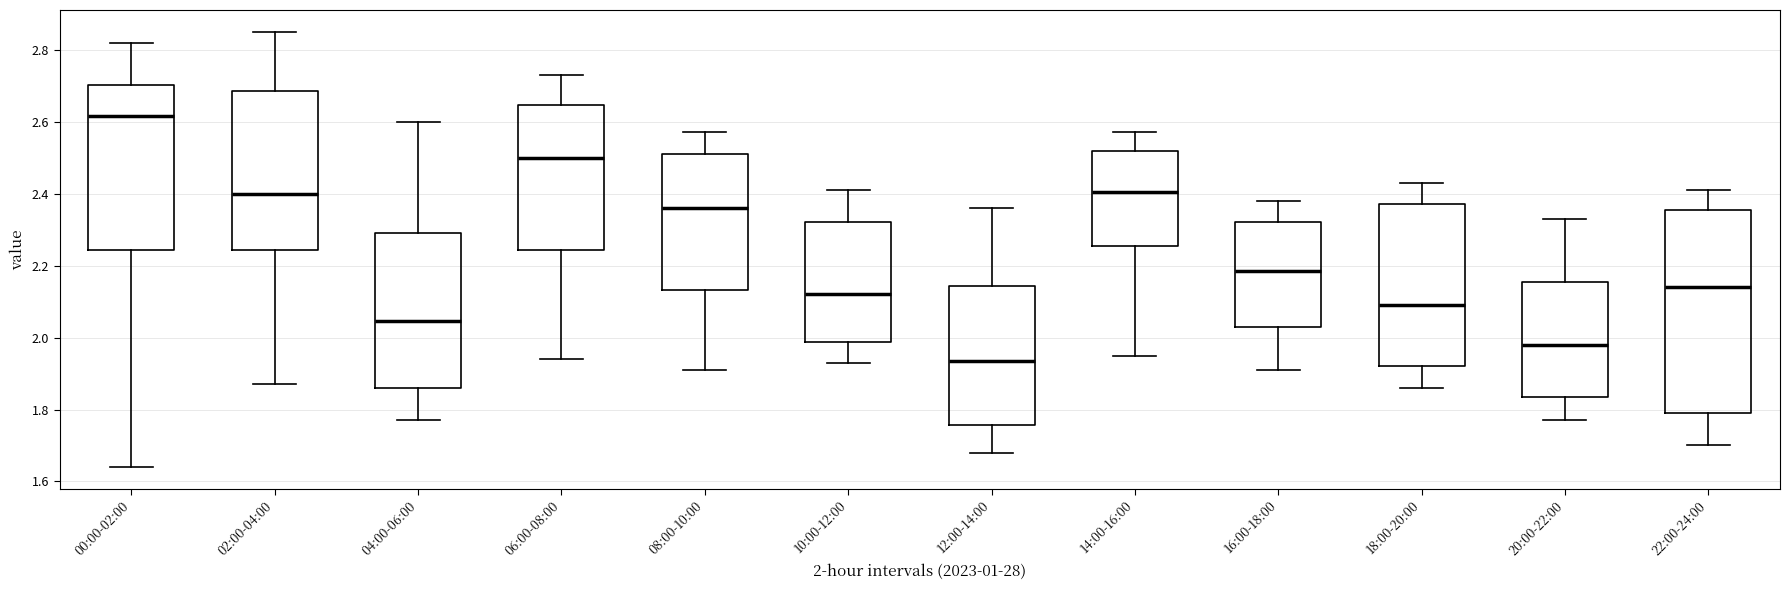

Where does the upper whisker of the box for 12:00-14:00 end on the y-axis? The values are not printed on the chart, so give them approximately, as read against the axis.

2.36